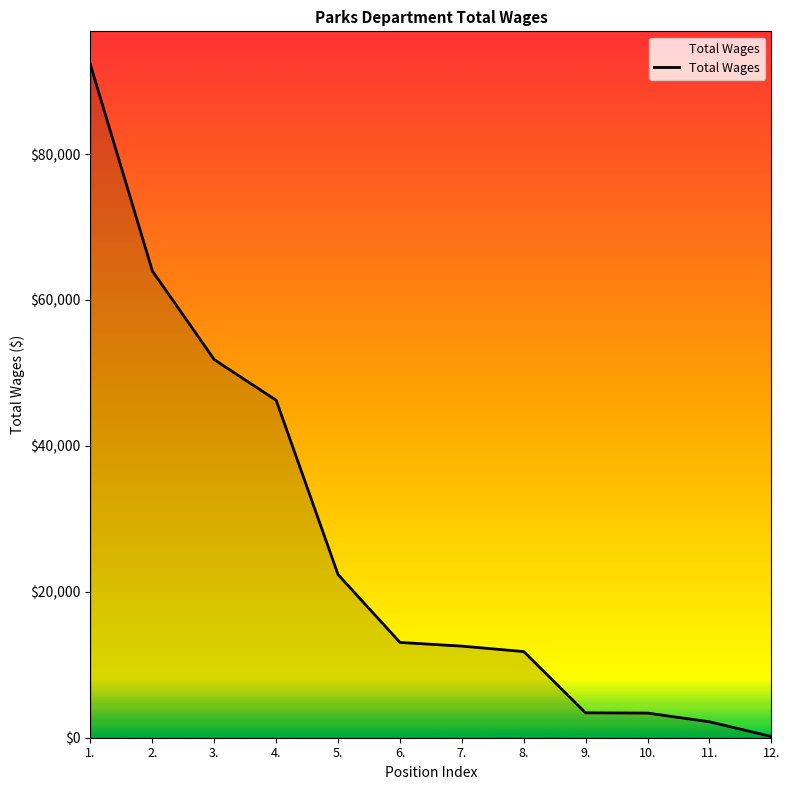

What is the change in value from 3. to 4.?

-5569